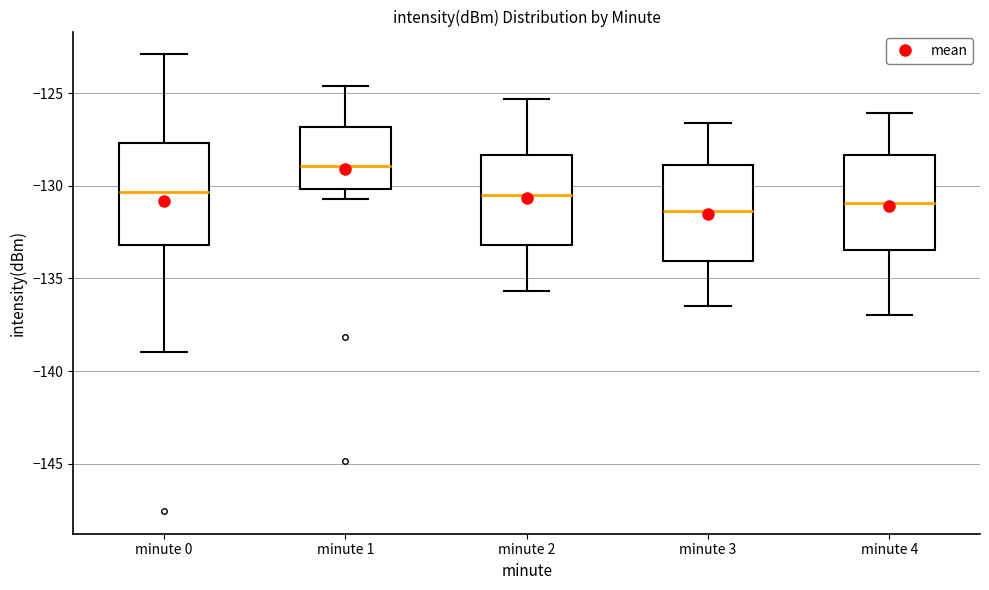

Which box has the highest median line?

minute 1